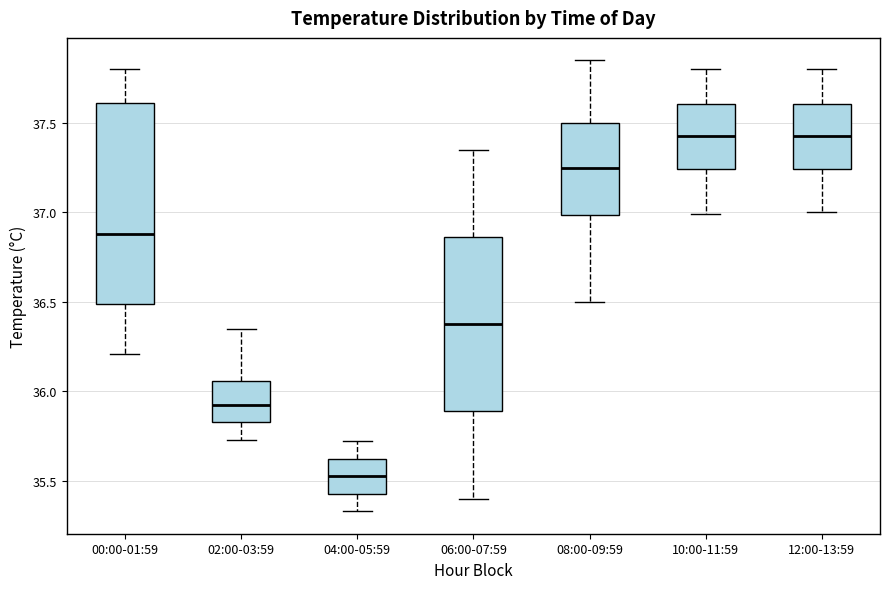

Where is the lower edge of the box for 04:00-05:59 on the y-axis? The values are not printed on the chart, so give them approximately, as read against the axis.

35.45